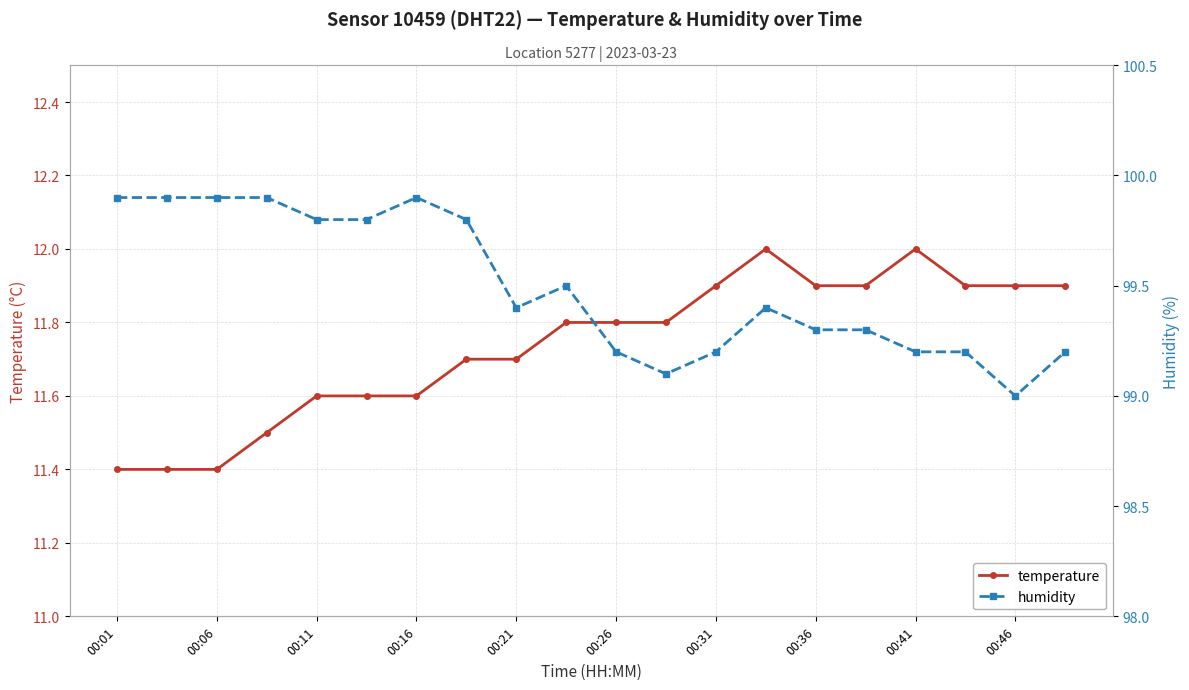

Is it true that temperature equals 17.9 at 00:31?

False